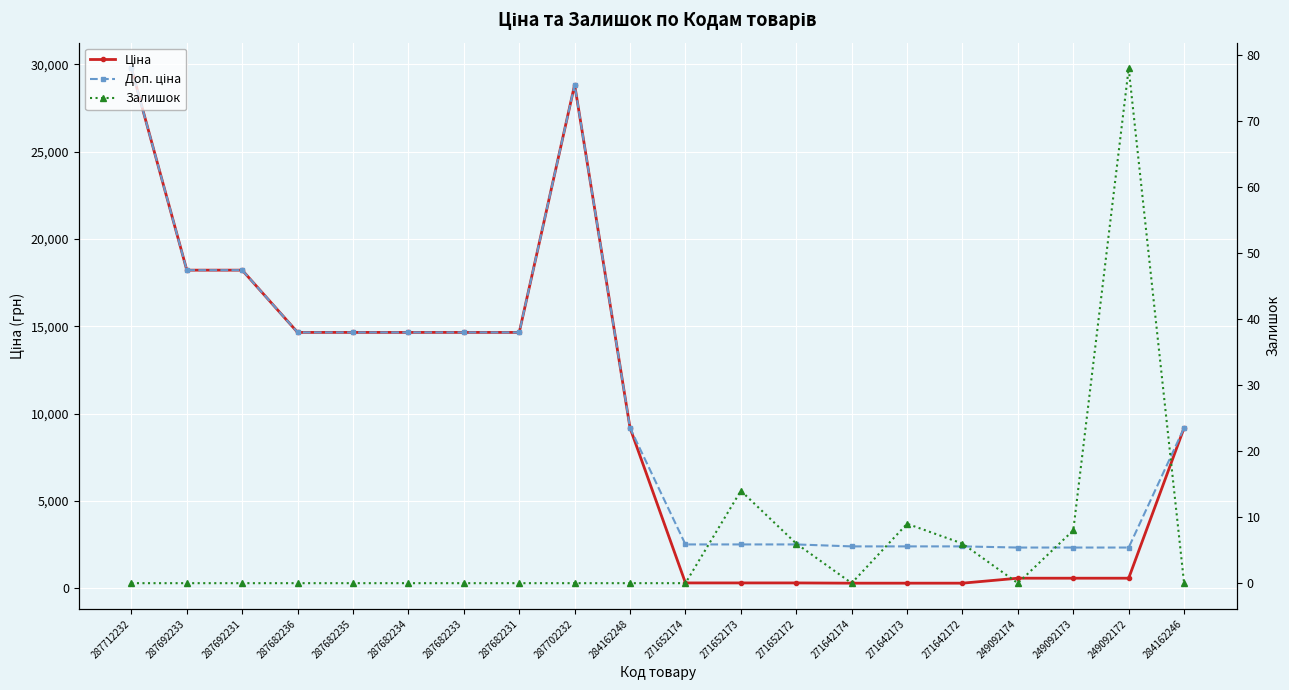

The Ціна series shows 5663.4 at 287682235. True or false?

False